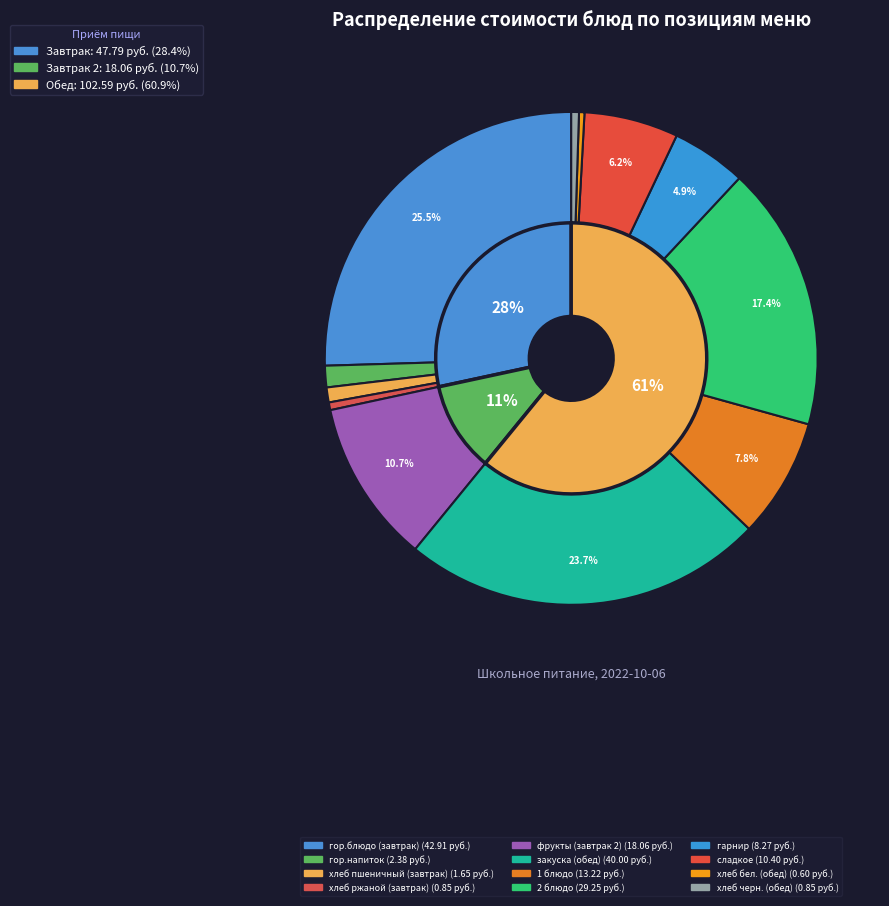

What is the change in value from закуска (обед) to хлеб черн. (обед)?

-39.1